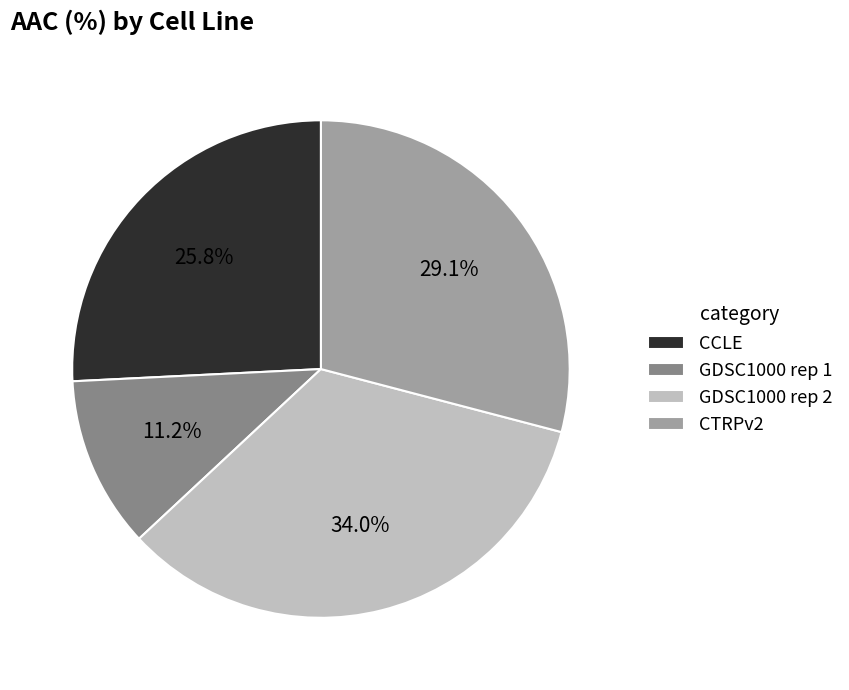

To the nearest percent, what is the difference between the CTRPv2 and GDSC1000 rep 1 slice percentages?

18%